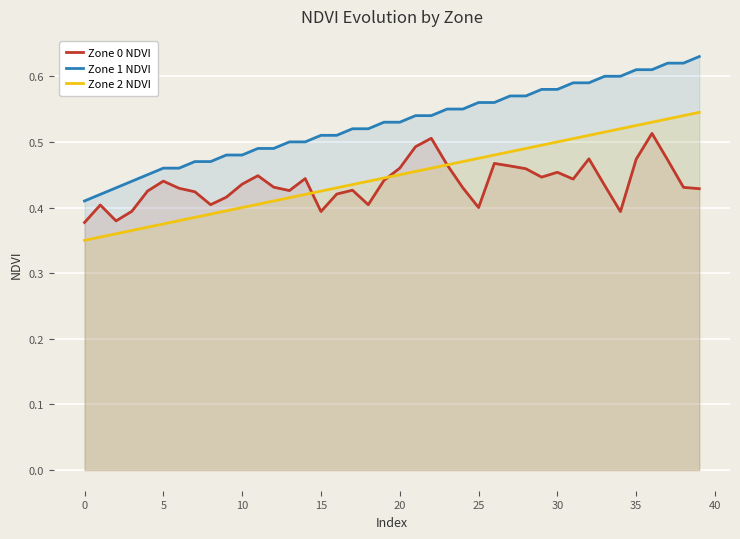

Is it true that Zone 1 NDVI equals 0.2 at 25?

False